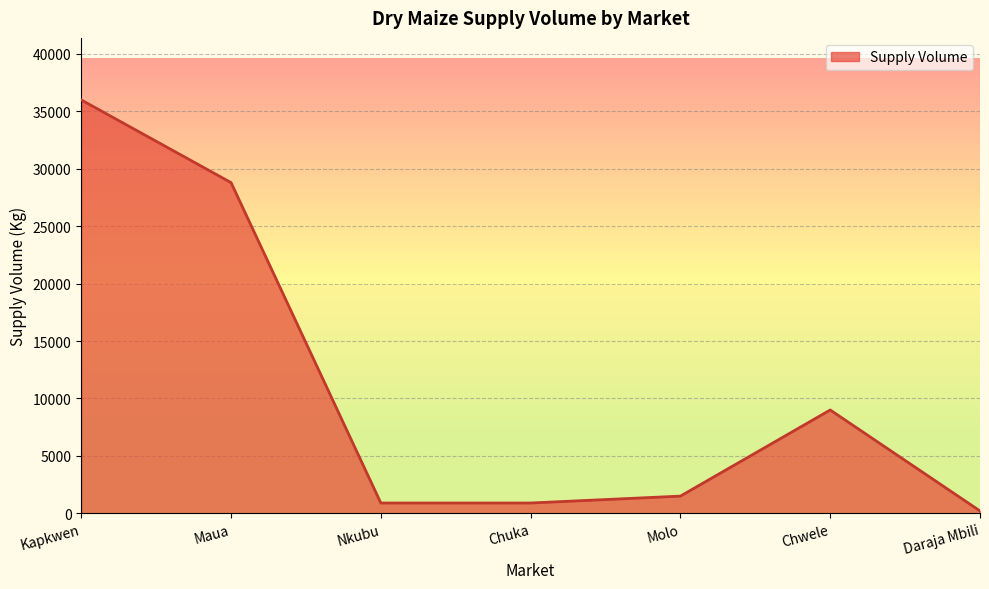

How many lines are shown in the chart?

1